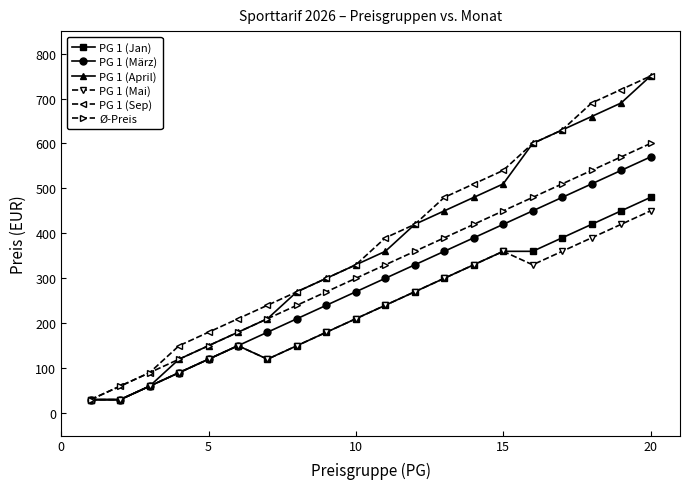

At how many categories does at least one series exceed 100?

17